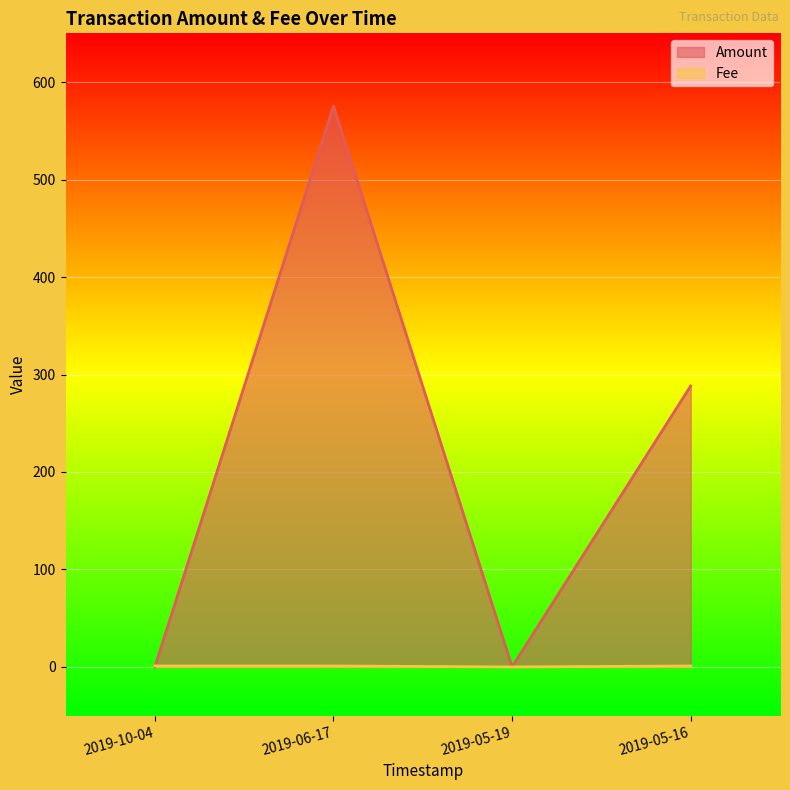

What is the sum of all Fee values?

3.1